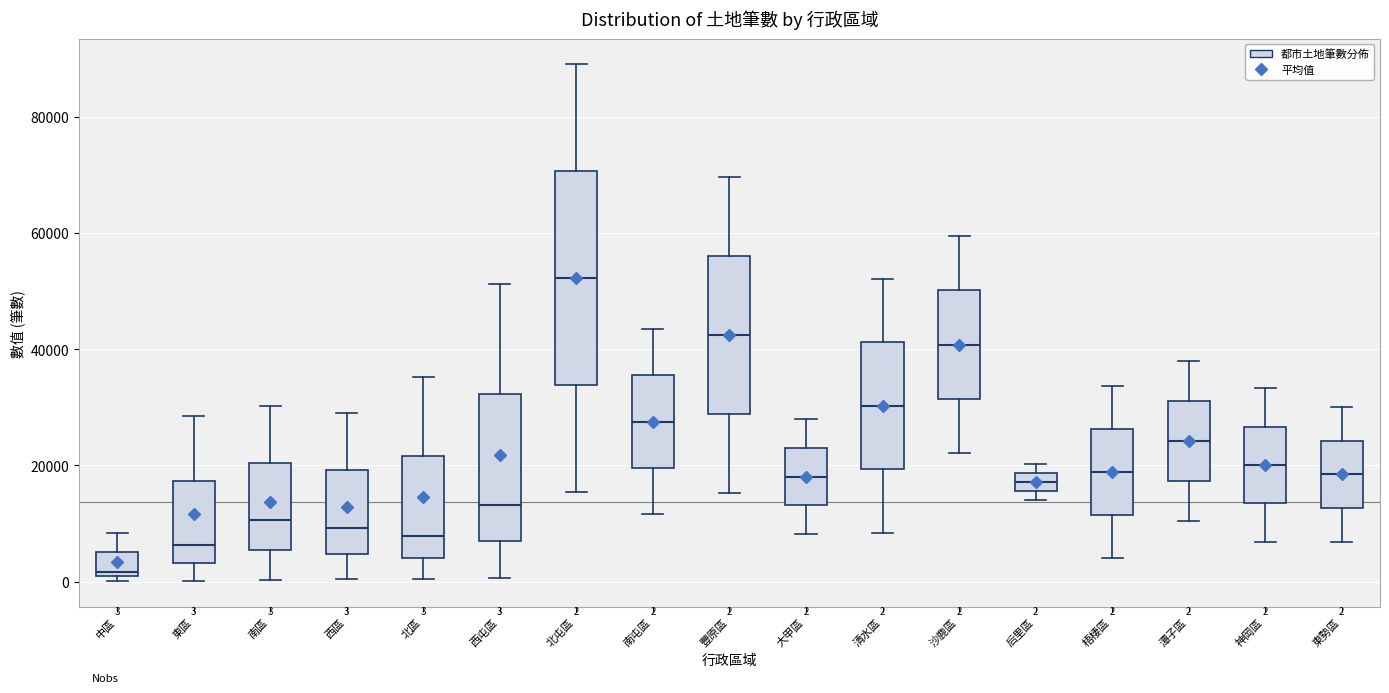

Which box is the tallest, from its lower edge to its upper edge?

北屯區